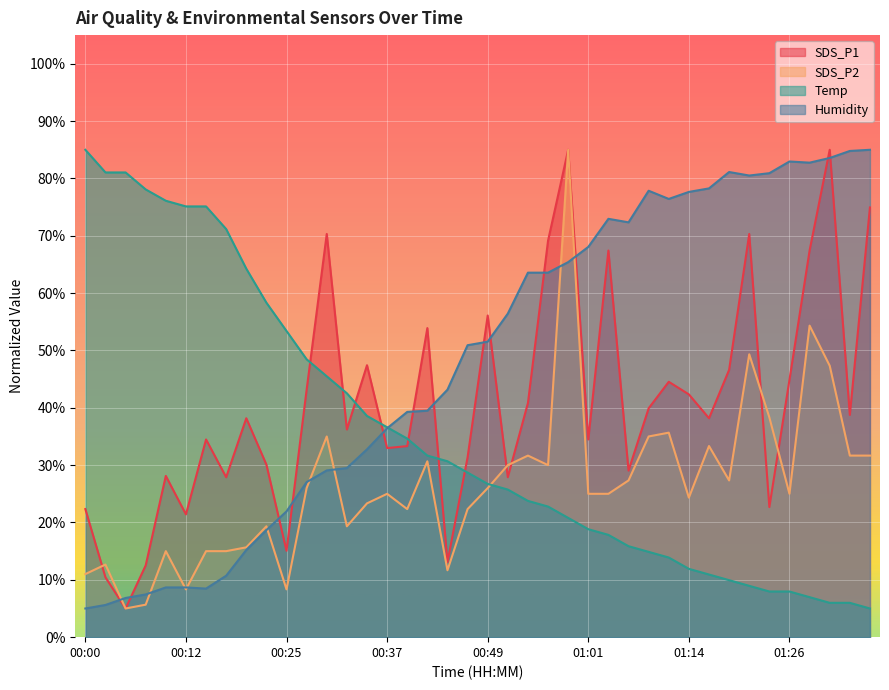

How many intersections are there between Humidity and SDS_P1?

13